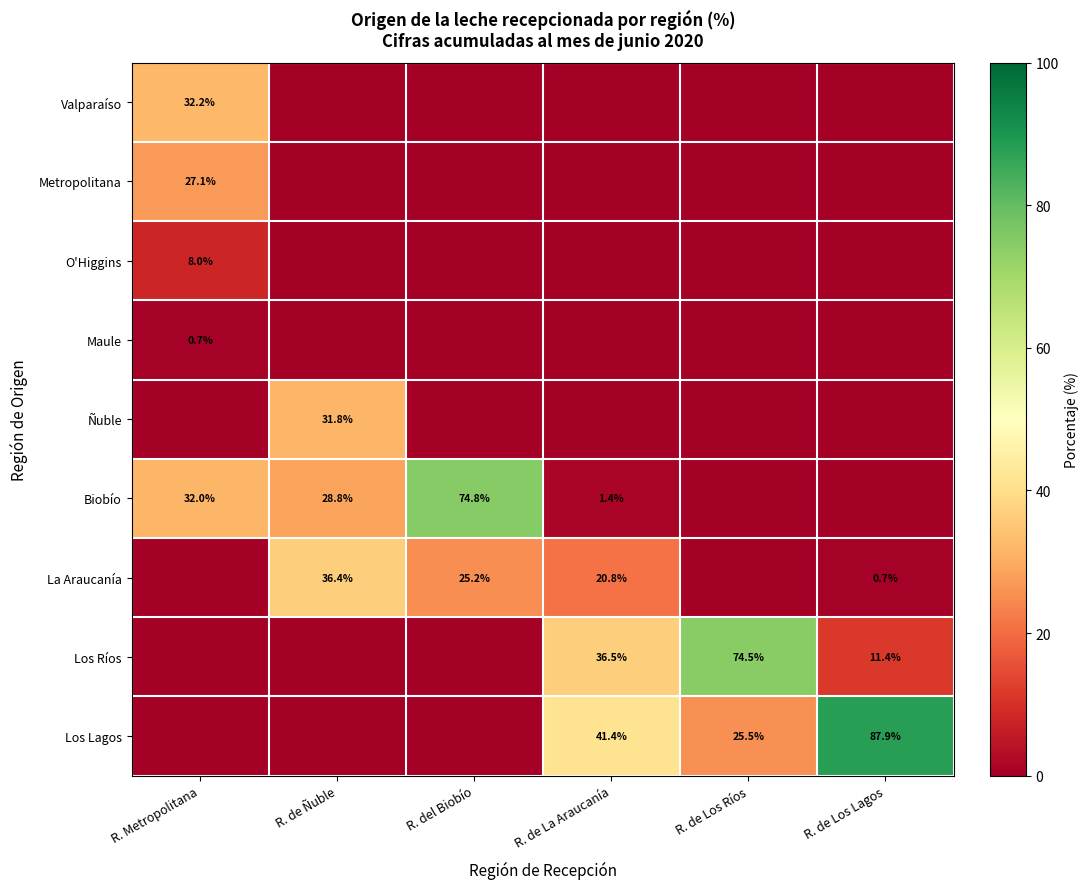

Is it true that Ñuble equals 31.8 at R. de Ñuble?

True